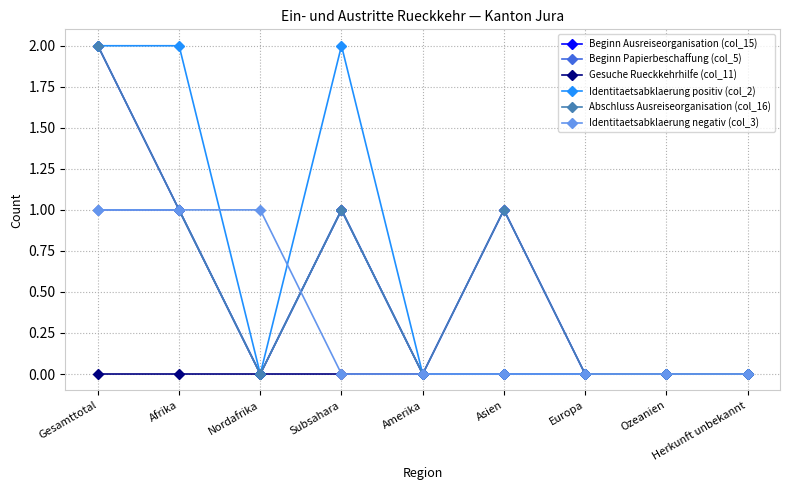

Does the chart have visible grid lines?

Yes